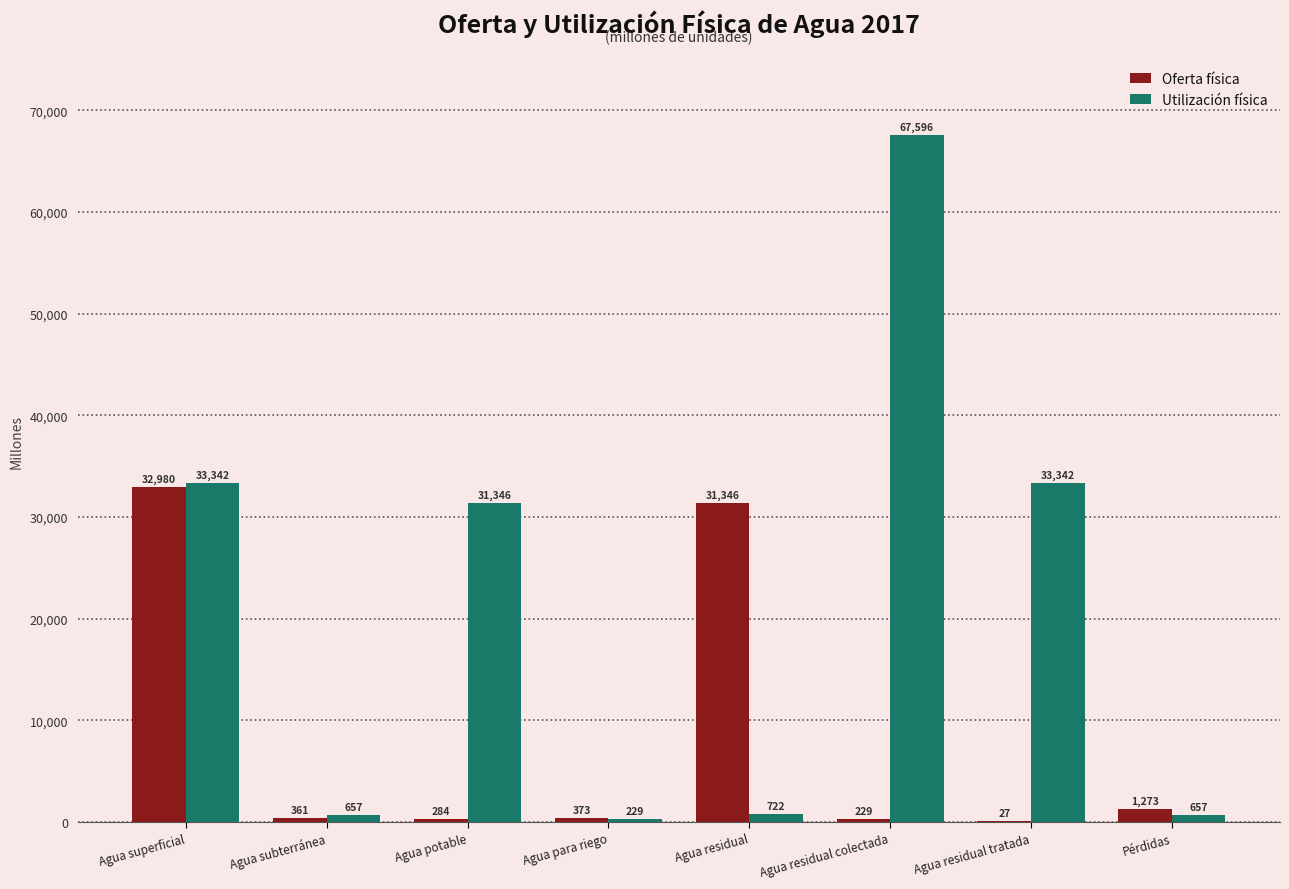

Which series changed the most between Agua superficial and Agua subterránea?

Utilización física